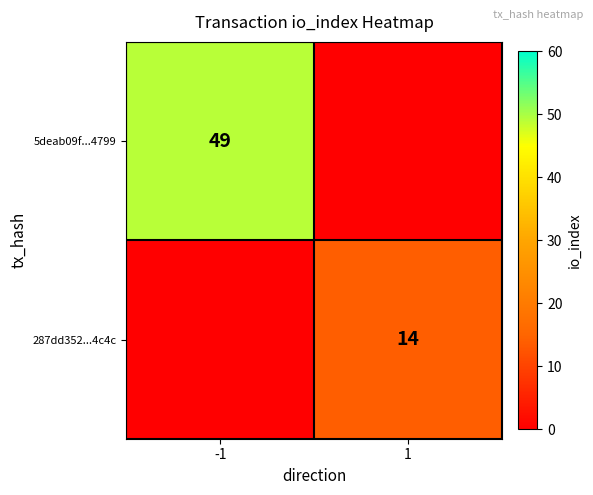

At which category is the sum across all series the highest?

-1